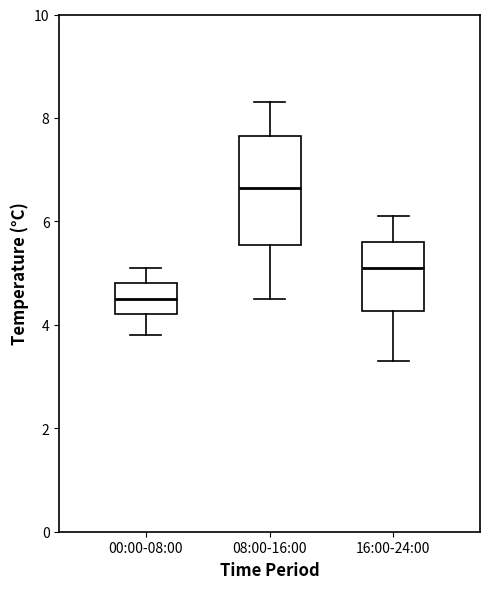

Which box has the lowest median line?

00:00-08:00